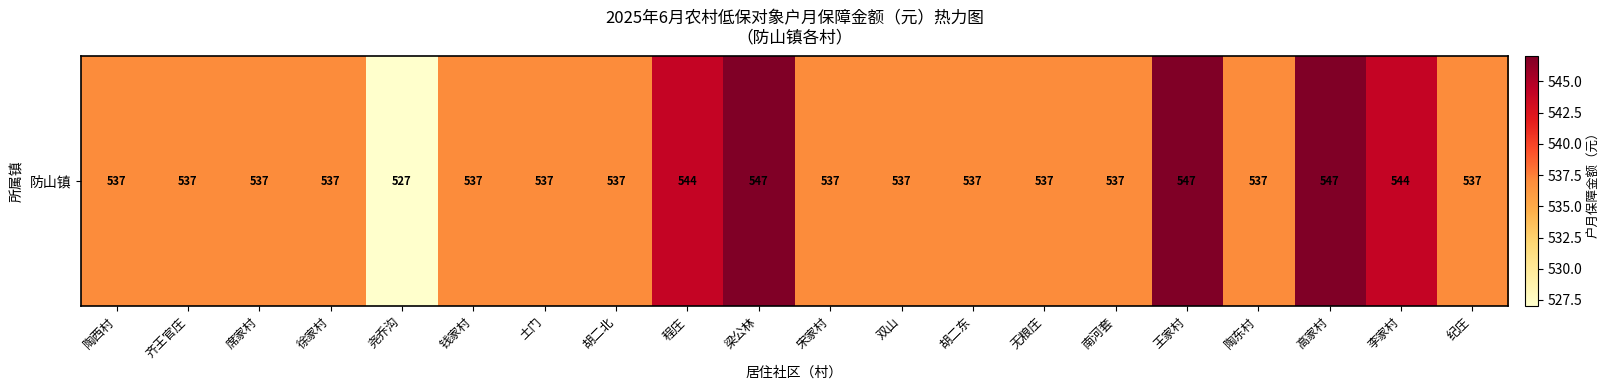

How many values are below 537?

1